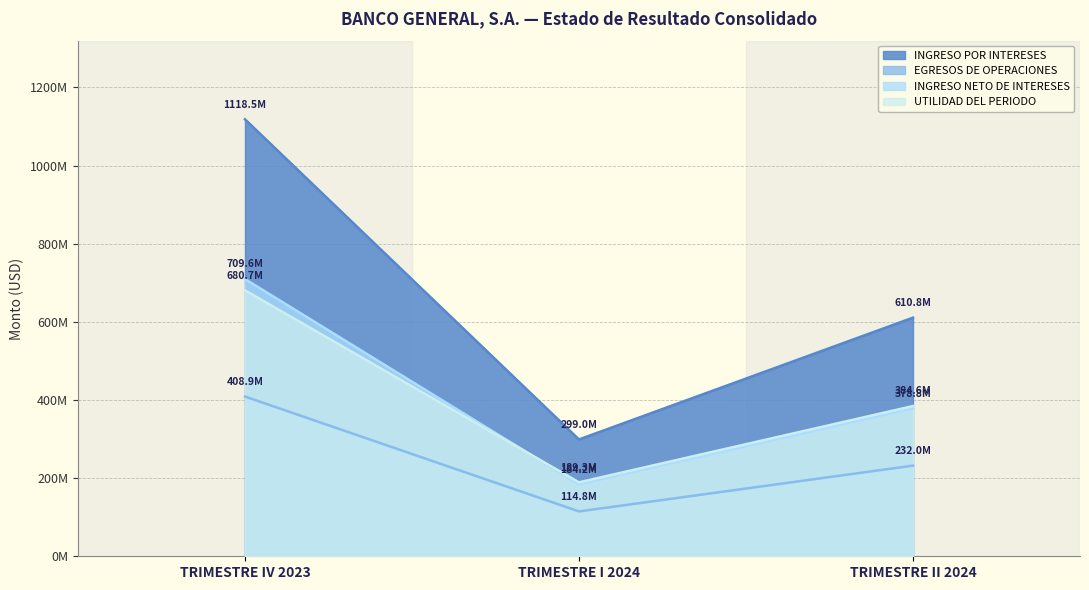

Between TRIMESTRE I 2024 and TRIMESTRE II 2024, which series saw the biggest shift?

INGRESO POR INTERESES